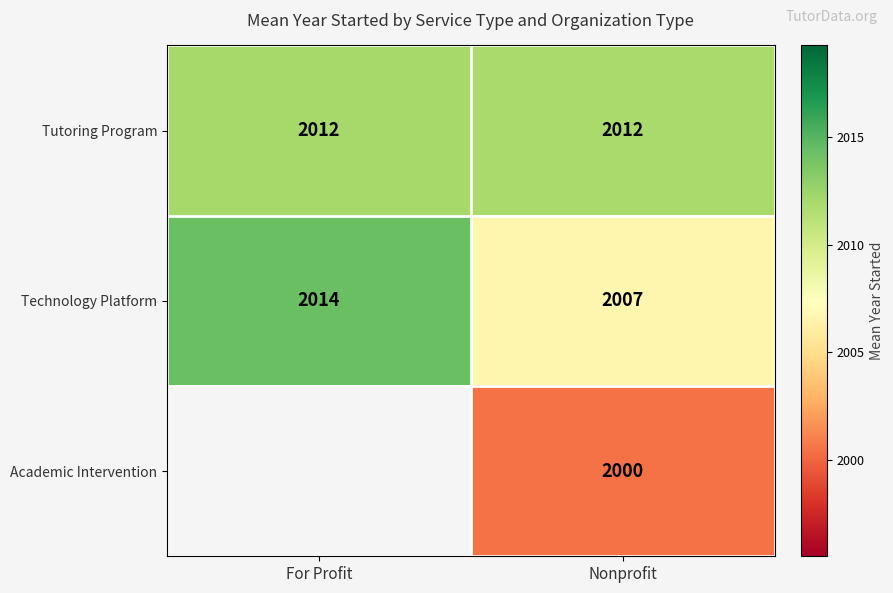

Which series has the largest total across all categories?

Tutoring Program